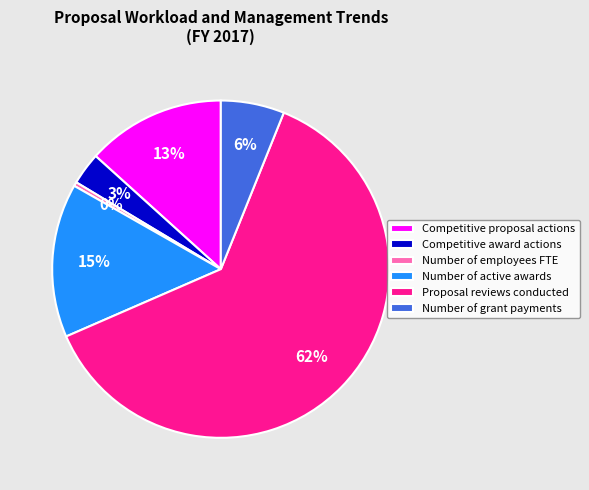

What percentage is the Competitive proposal actions slice, to the nearest percent?

13%